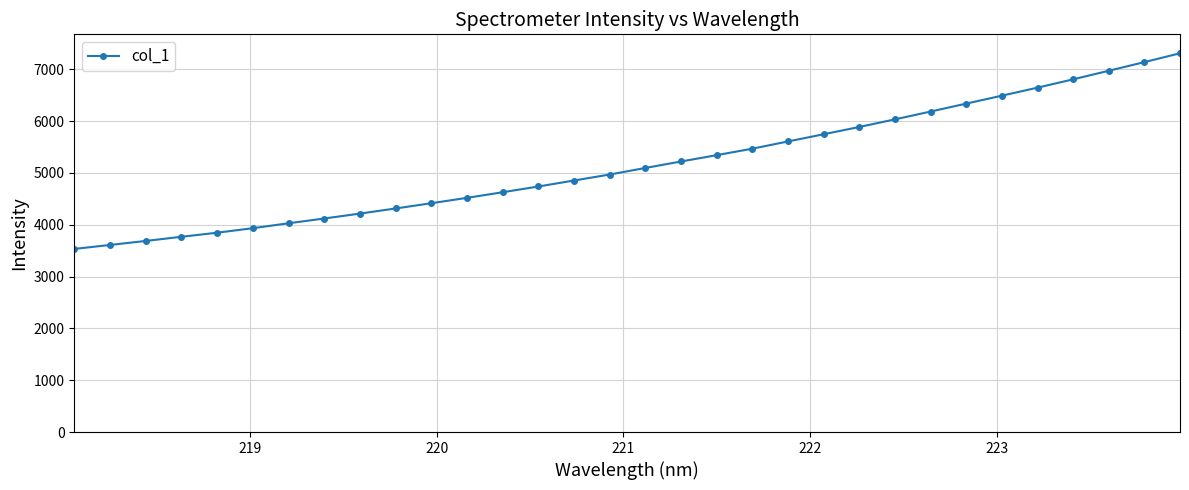

What is the greatest value displayed?

7308.1